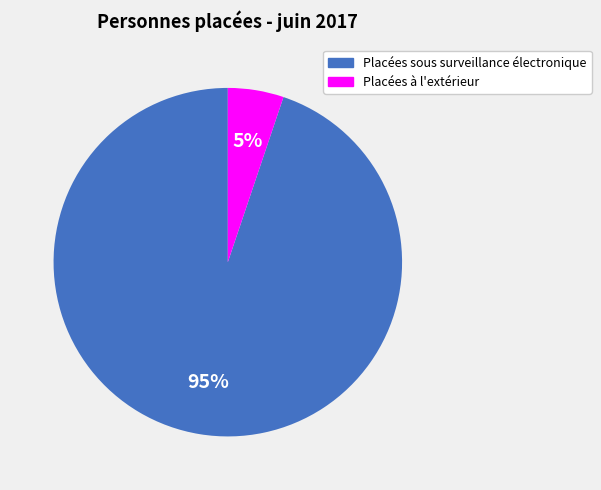

Which slice is the largest?

Placées sous surveillance électronique